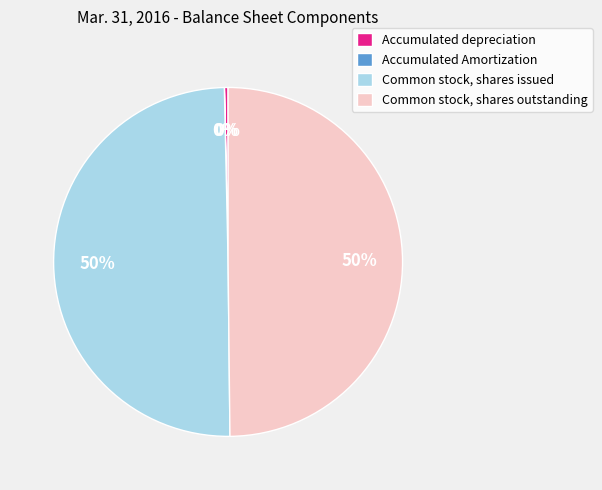

Does Accumulated depreciation account for over 50% of the chart?

No